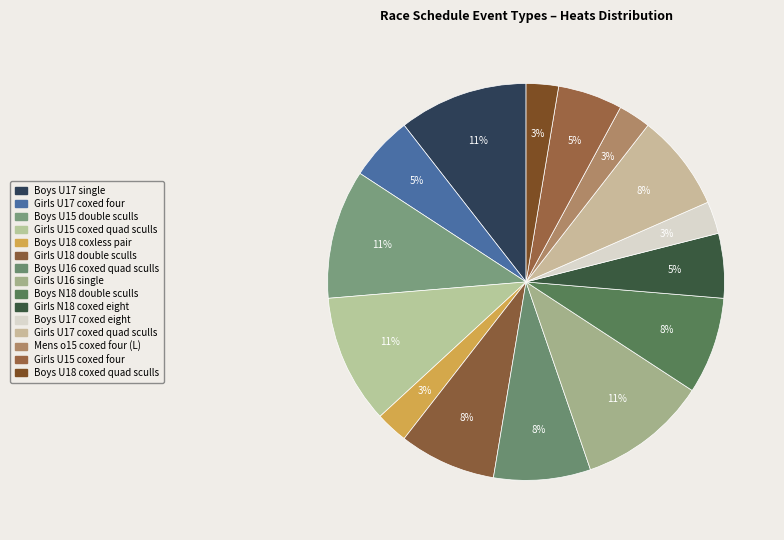

Rank the categories by value from highest to lowest.

Boys U17 single, Boys U15 double sculls, Girls U15 coxed quad sculls, Girls U16 single, Girls U18 double sculls, Boys U16 coxed quad sculls, Boys N18 double sculls, Girls U17 coxed quad sculls, Girls U17 coxed four, Girls N18 coxed eight, Girls U15 coxed four, Boys U18 coxless pair, Boys U17 coxed eight, Mens o15 coxed four (L), Boys U18 coxed quad sculls